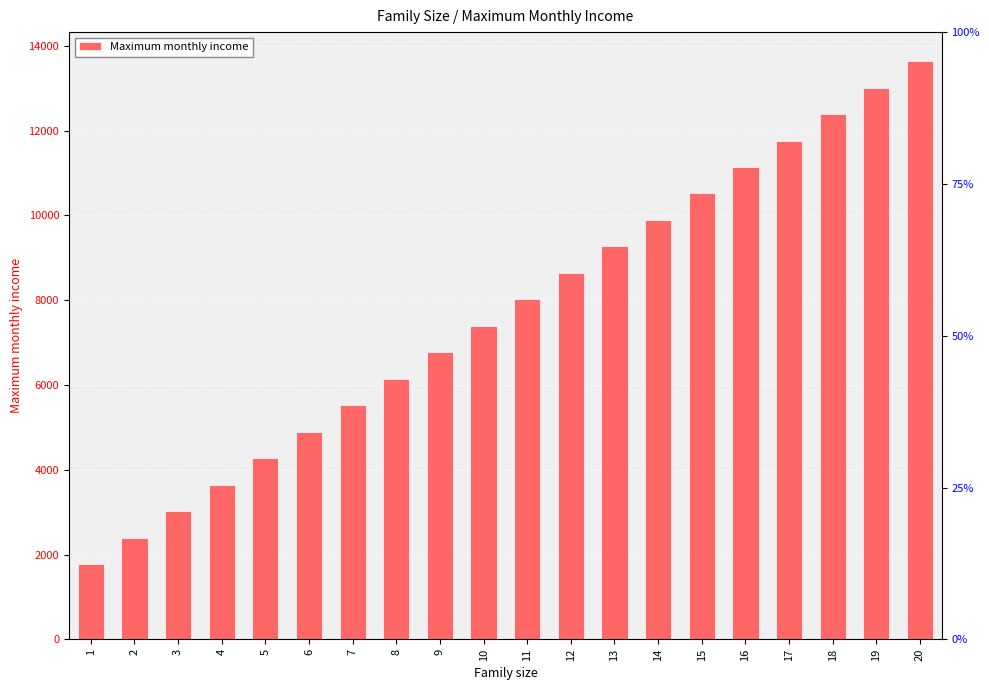

What is the value of the 10th bar from the left?

7393